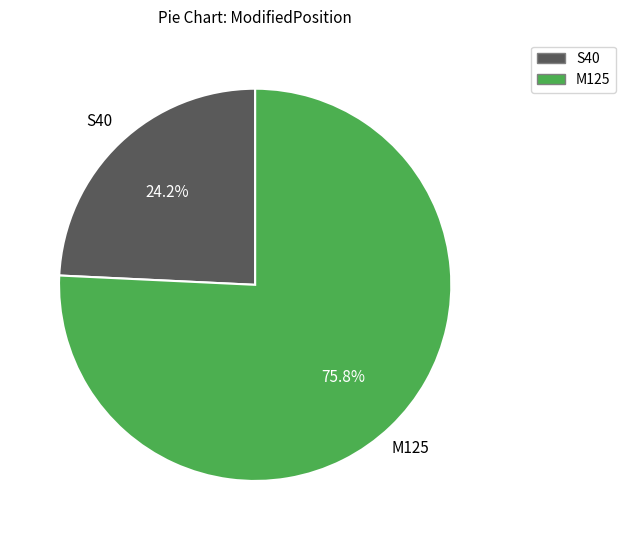

Is there any slice that represents more than half of the pie?

Yes